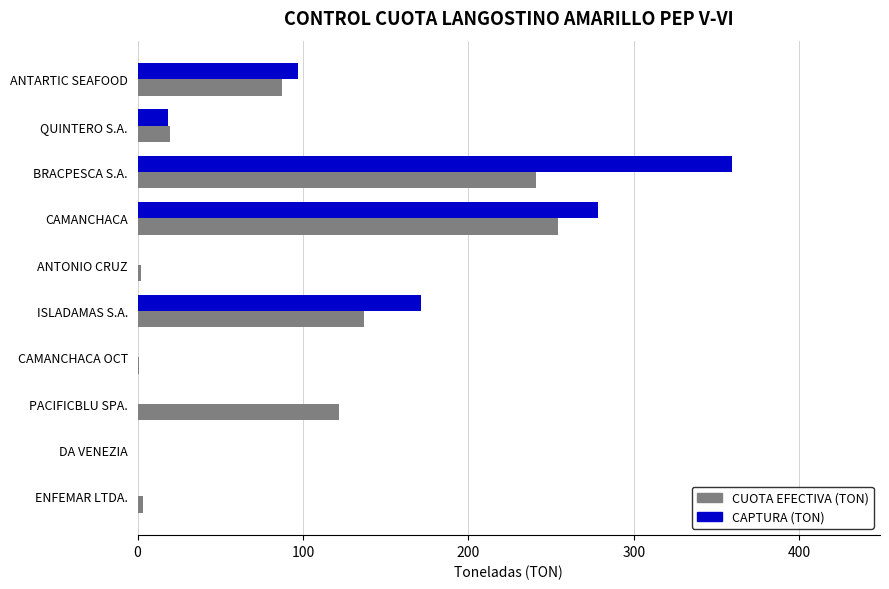

What are all the series names shown in the legend?

CUOTA EFECTIVA (TON), CAPTURA (TON)